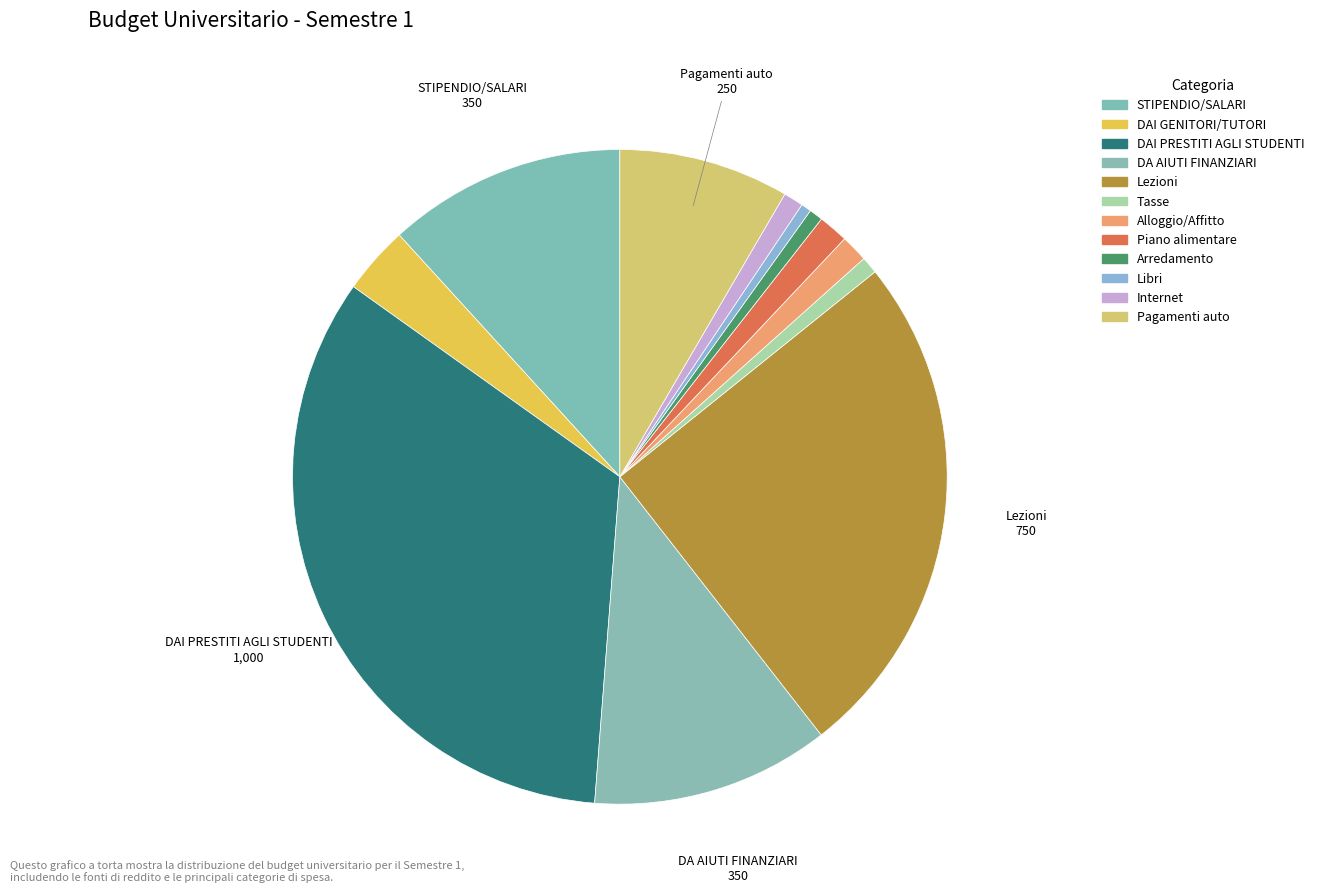

The DA AIUTI FINANZIARI slice represents 12% of the pie. True or false?

True